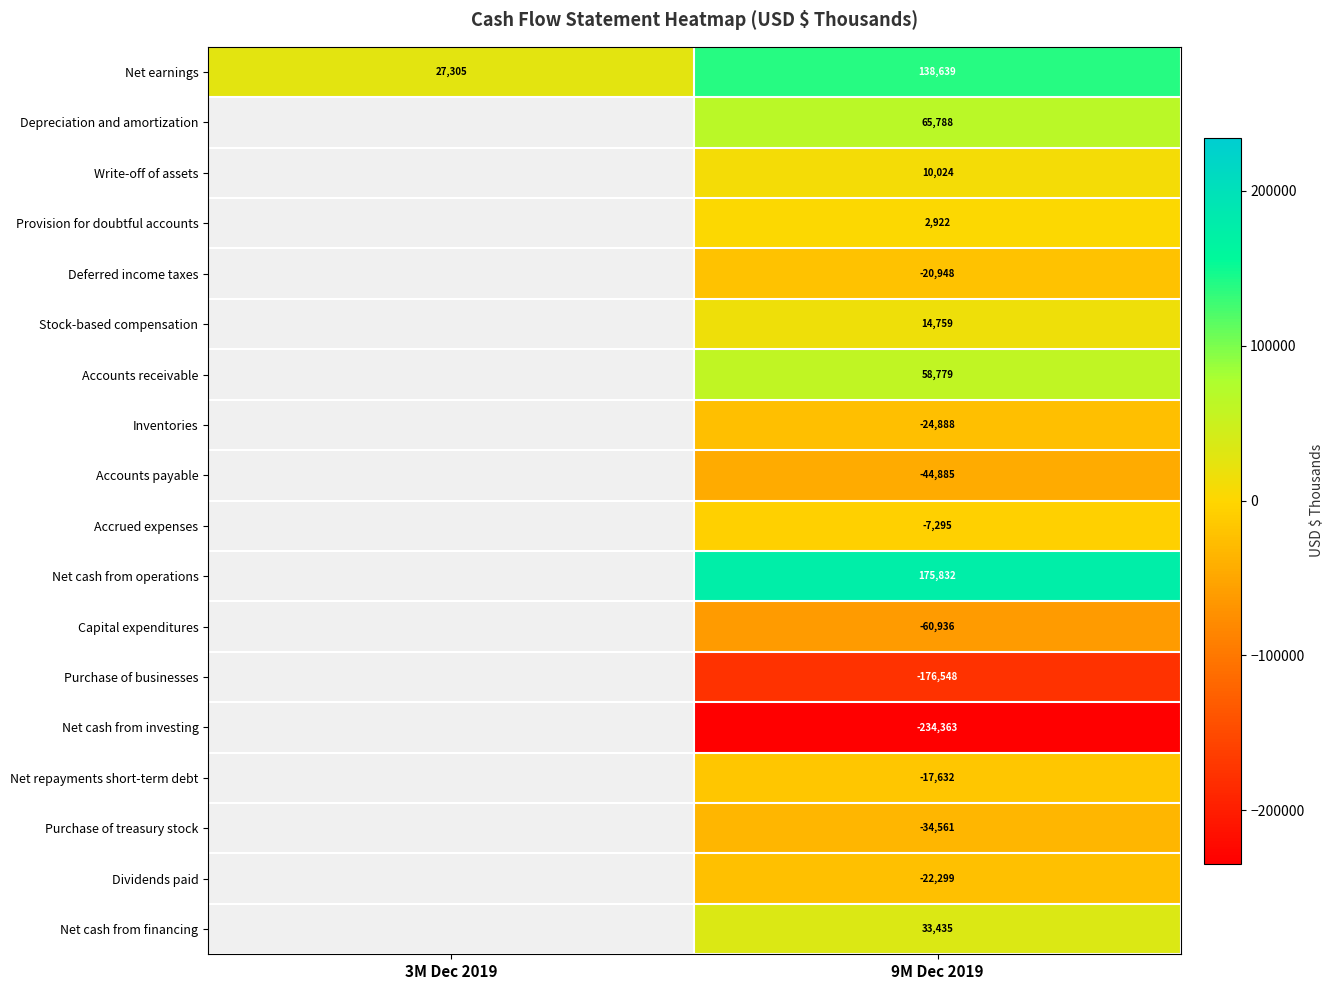

The value of Net earnings at 3M Dec 2019 is 17261. True or false?

False